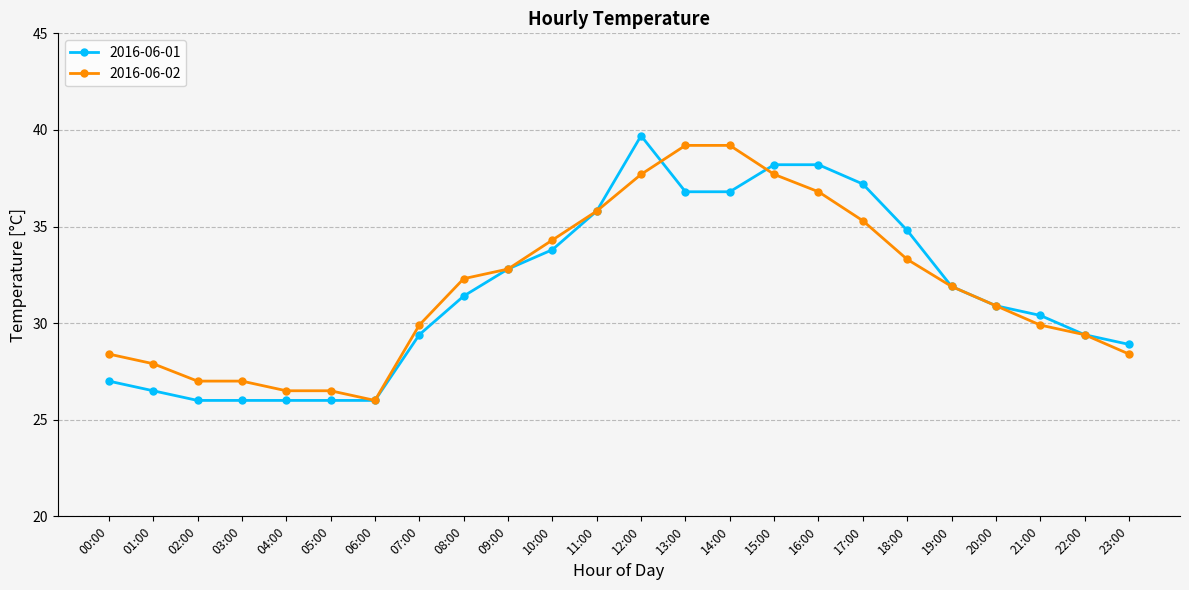

How many lines are shown in the chart?

2